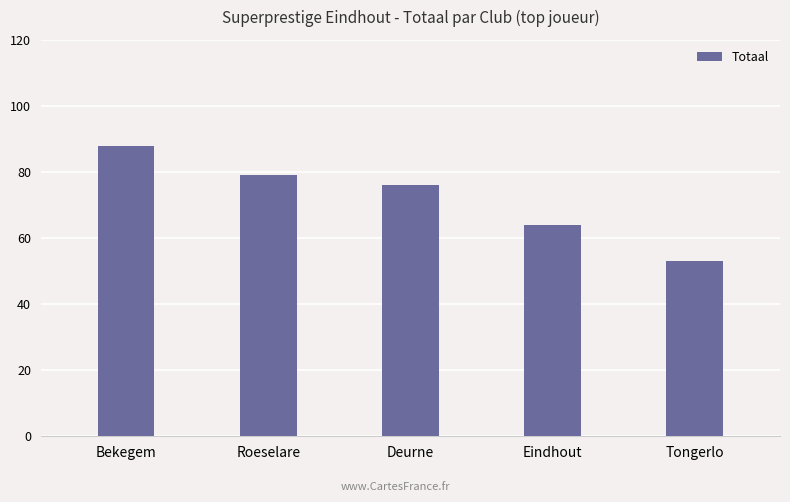

What is the maximum value shown in the chart?

88